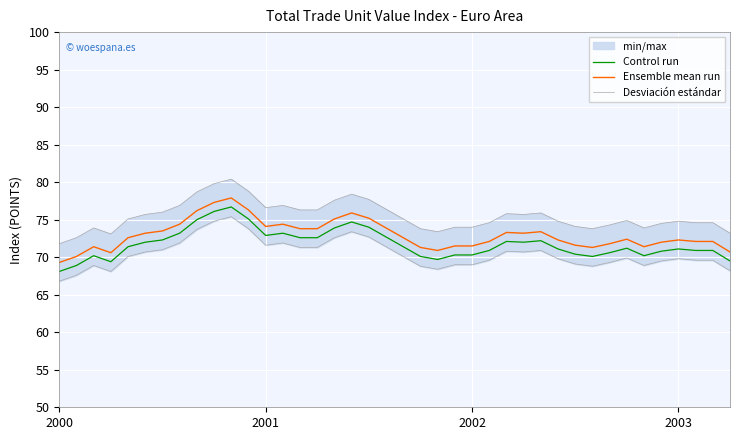

Rank the series by their average value, from lowest to highest.

Control run, Ensemble mean run, Desviación estándar